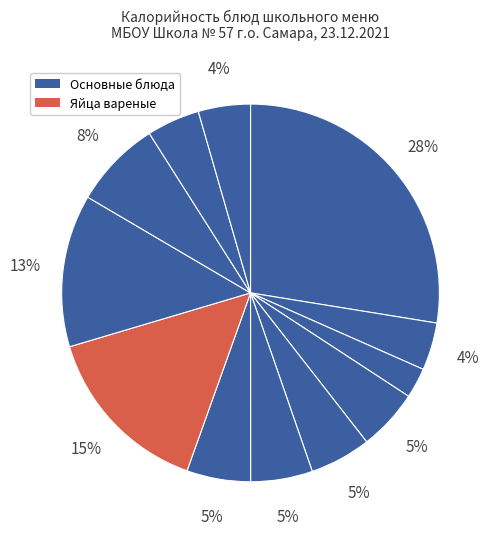

How many segments does this pie chart have?

12